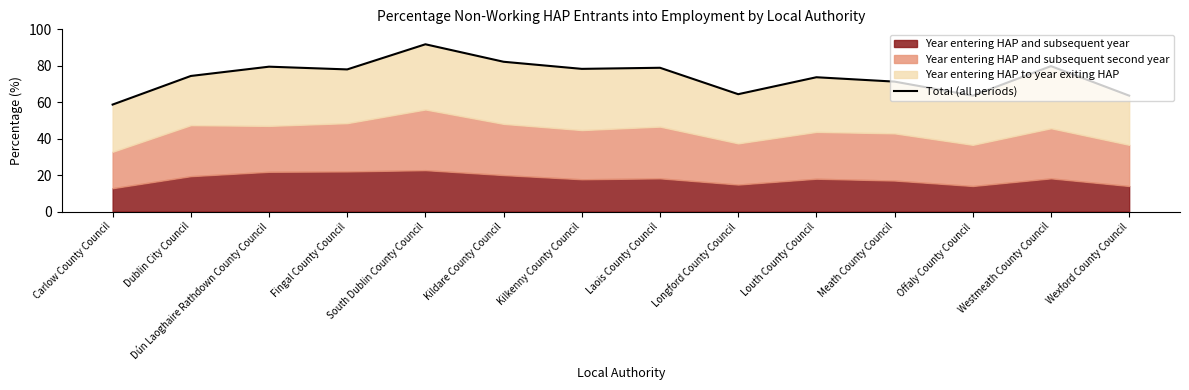

Reading left to right, extract all data points from this chart.

58.7	74.4	79.5	78.0	91.8	82.2	78.3	78.9	64.4	73.7	71.3	63.6	79.8	63.6